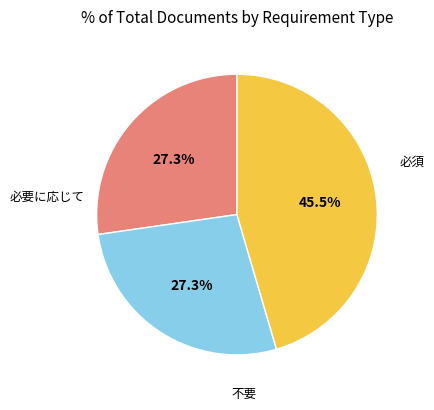

Is there any slice that represents more than half of the pie?

No